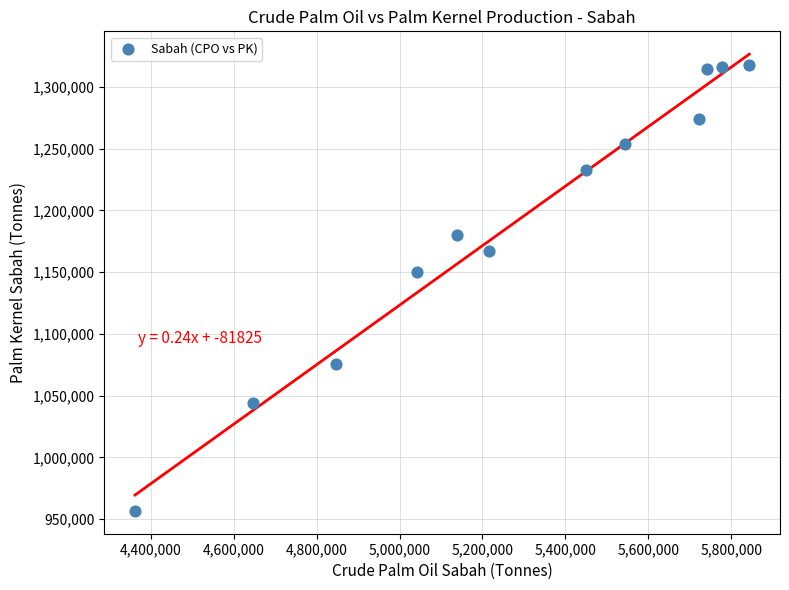

What is the average X value?

5277498